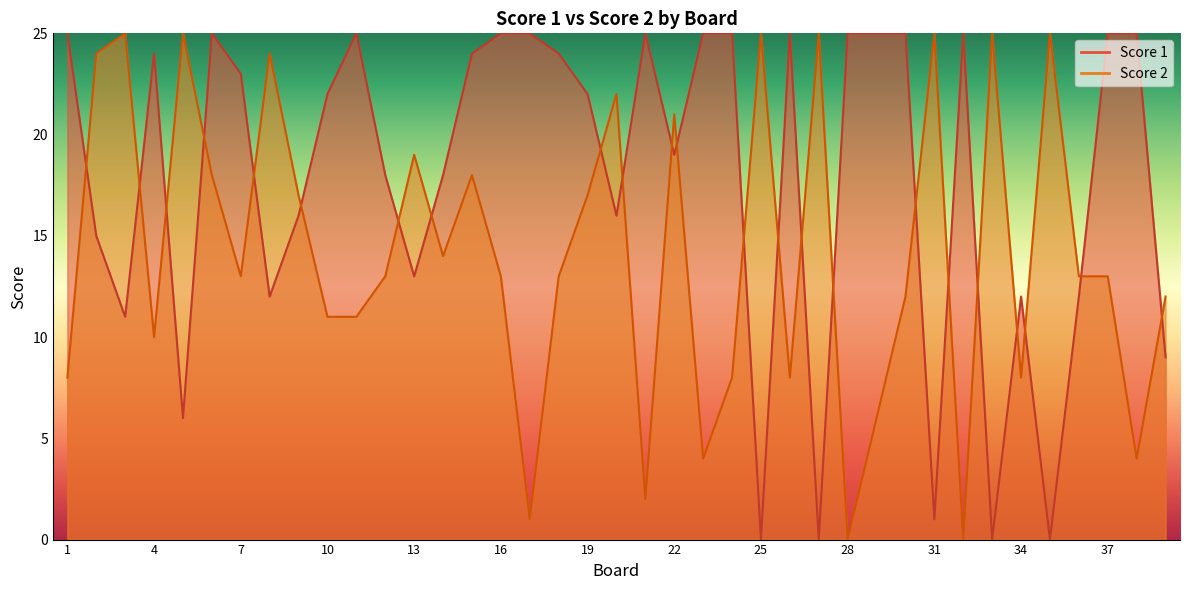

Reading left to right, list all the values displayed in this chart.

Score 1: 1=25	2=15	3=11	4=24	5=6	6=25	7=23	8=12	9=16	10=22	11=25	12=18	13=13	14=18	15=24	16=25	17=25	18=24	19=22	20=16	21=25	22=19	23=25	24=25	25=0	26=25	27=0	28=25	29=25	30=25	31=1	32=25	33=0	34=12	35=0	36=12	37=25	38=25	39=9
Score 2: 1=8	2=24	3=25	4=10	5=25	6=18	7=13	8=24	9=17	10=11	11=11	12=13	13=19	14=14	15=18	16=13	17=1	18=13	19=17	20=22	21=2	22=21	23=4	24=8	25=25	26=8	27=25	28=0	29=6	30=12	31=25	32=0	33=25	34=8	35=25	36=13	37=13	38=4	39=12